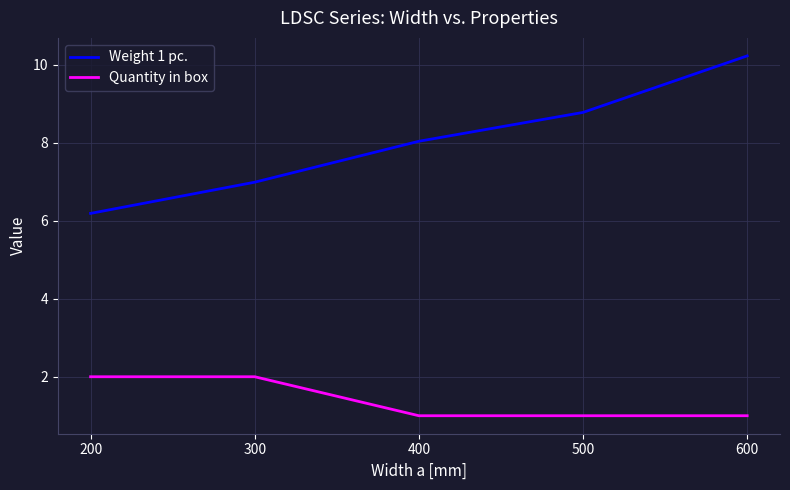

True or false: Weight 1 pc. has more than 2 points higher than both neighbors.

False